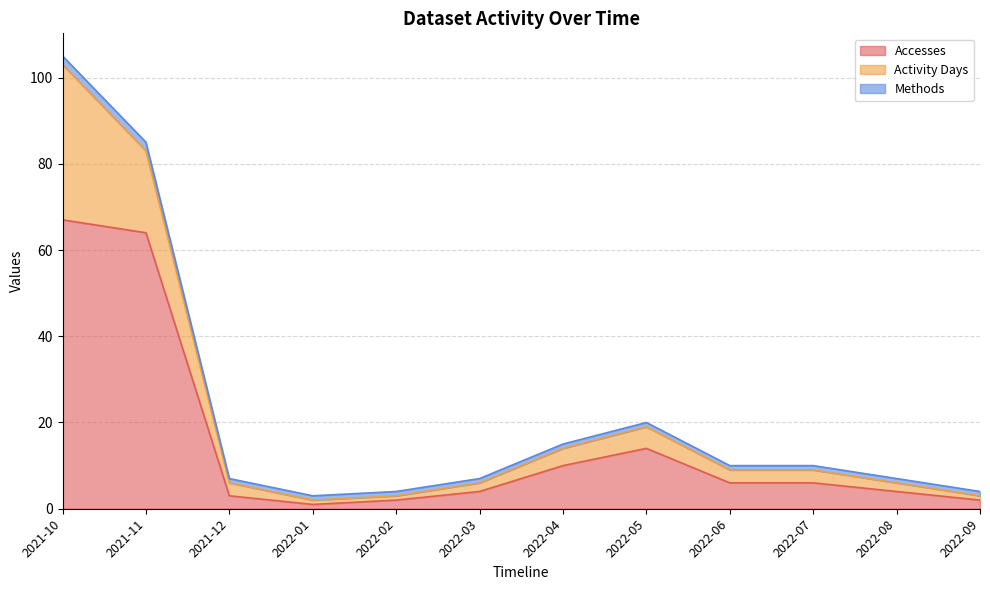

True or false: Accesses has a value of 1 at 2022-01.

True